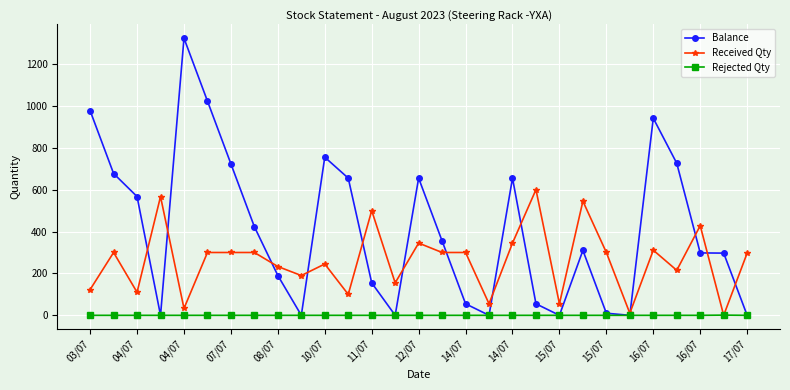

List the series in order of their overall mean, lowest first.

Rejected Qty, Received Qty, Balance